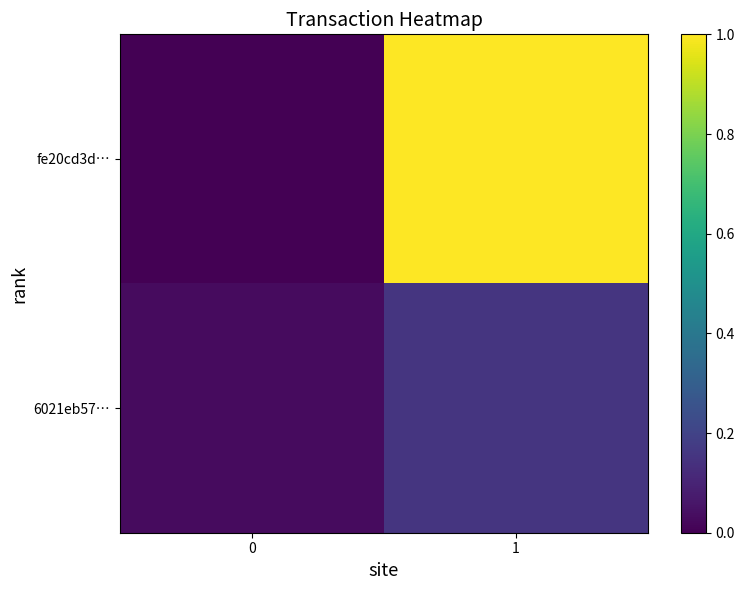

List the series in order of their peak value, lowest first.

6021eb57…, fe20cd3d…